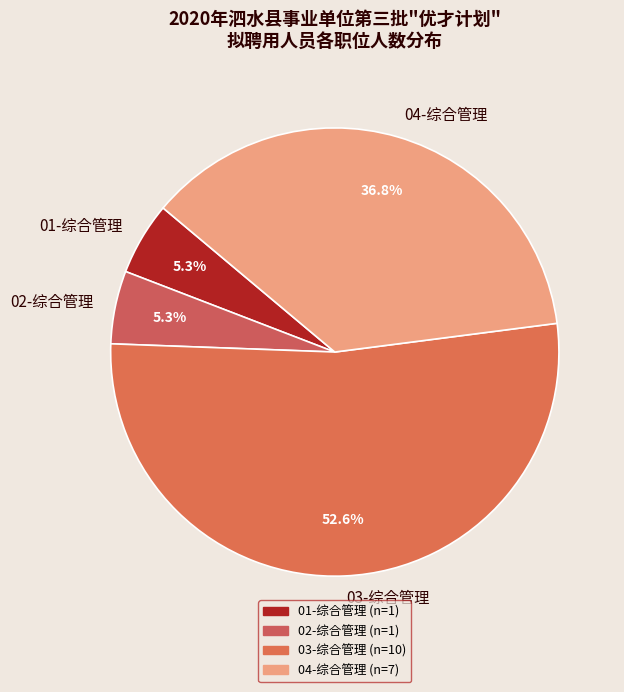

Count the number of slices in the pie.

4